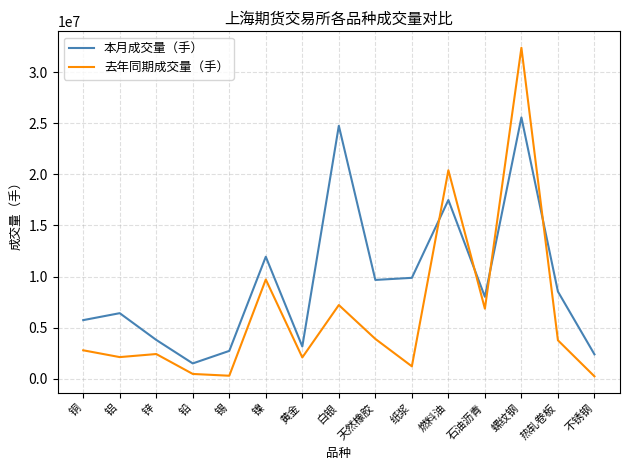

Rank the series by their average value, from highest to lowest.

本月成交量（手）, 去年同期成交量（手）